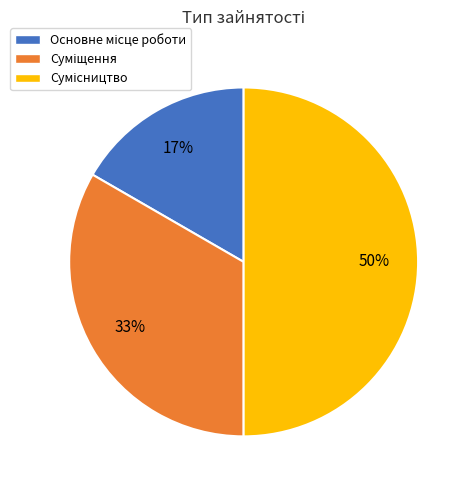

To the nearest percent, what is the difference between the largest and smallest slice percentages?

33%